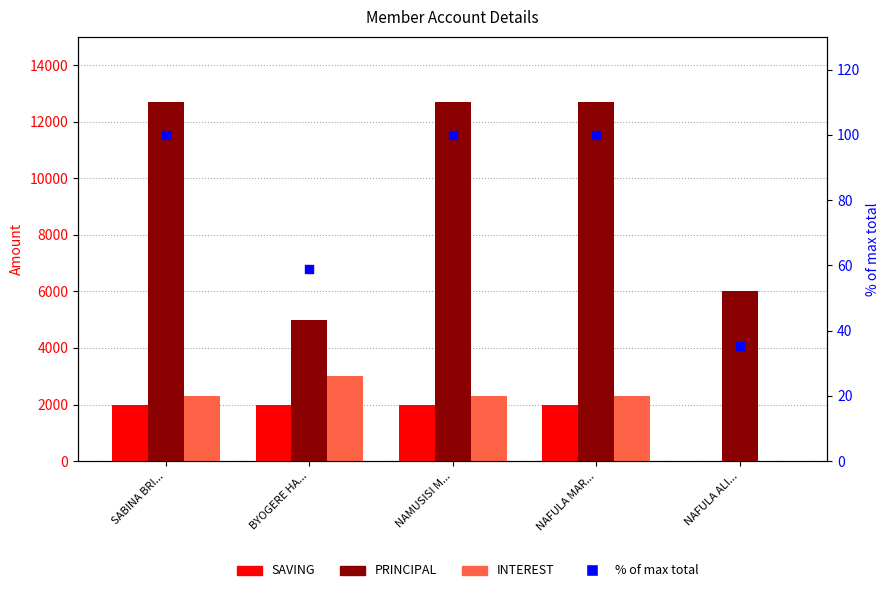

Which series has the largest total across all categories?

PRINCIPAL